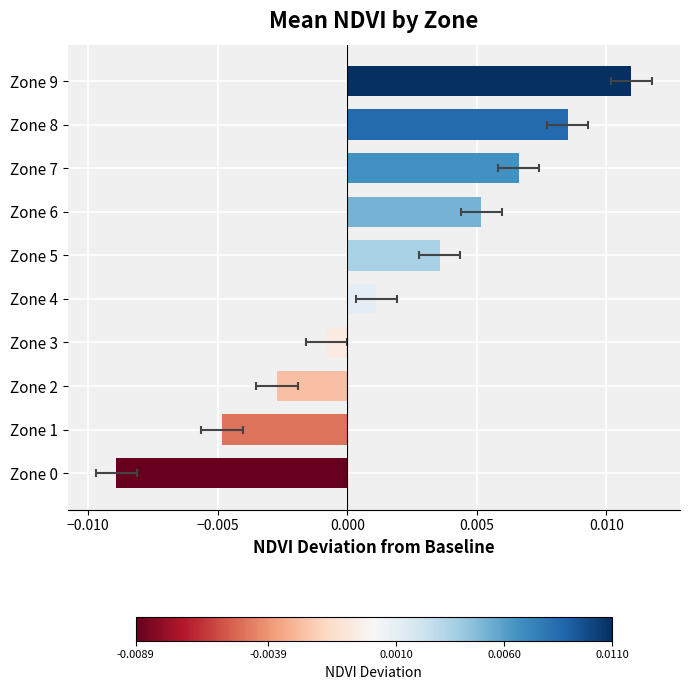

What is the label of the 8th bar from the left?

7